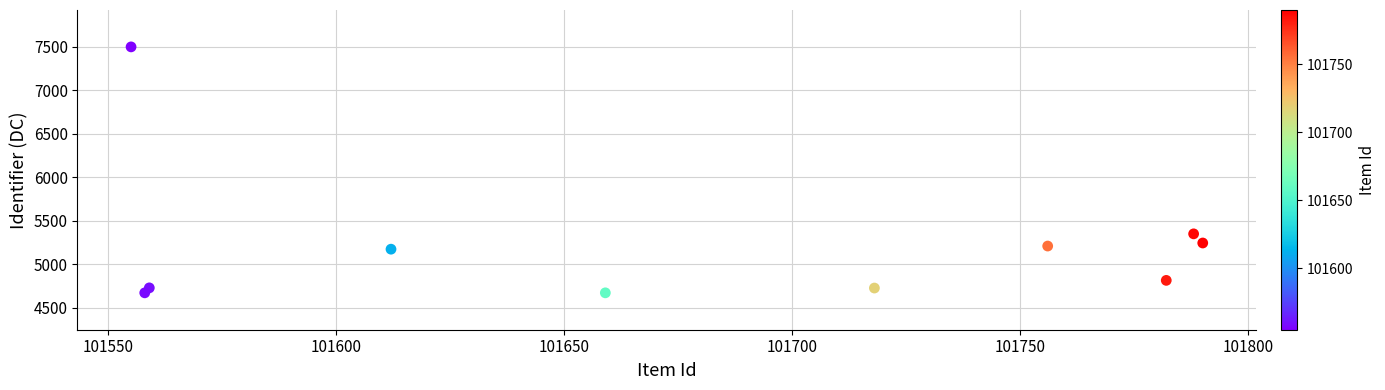

What Y value in the scatter plot is closest to 6085?

5351